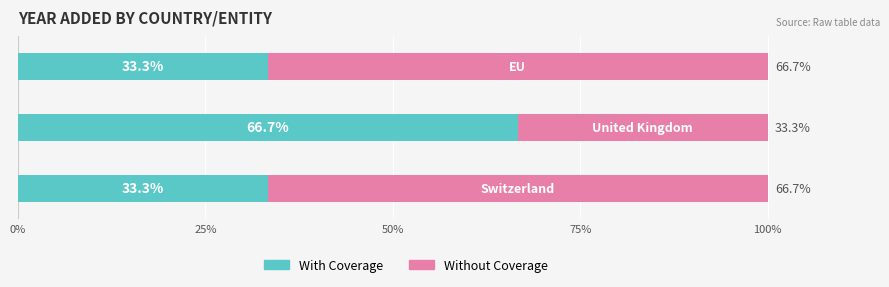

Count the number of data series in this chart.

2